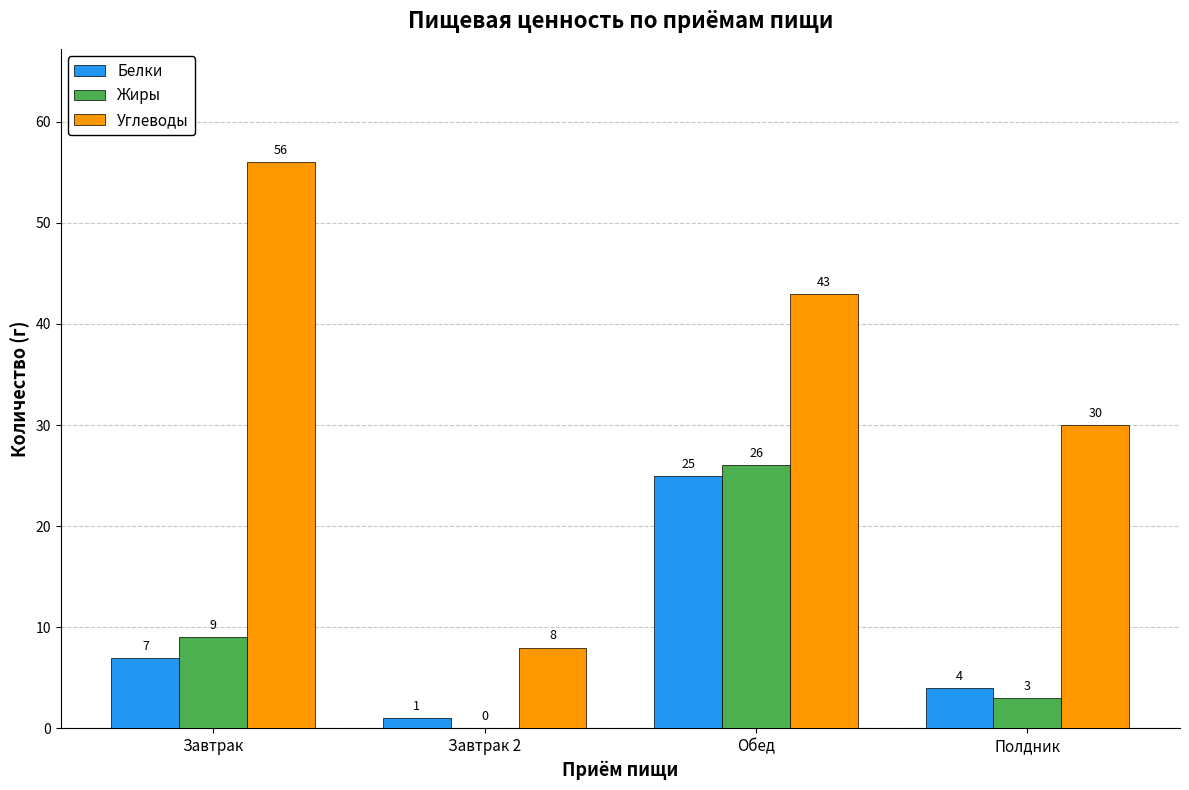

What is the average value of the Белки series?

9